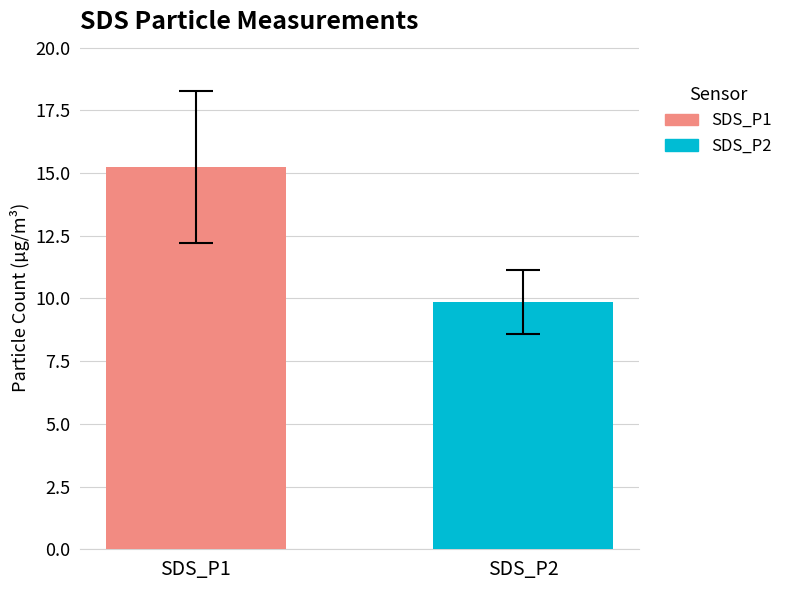

What is the highest value of the SDS_P1 series?

15.2